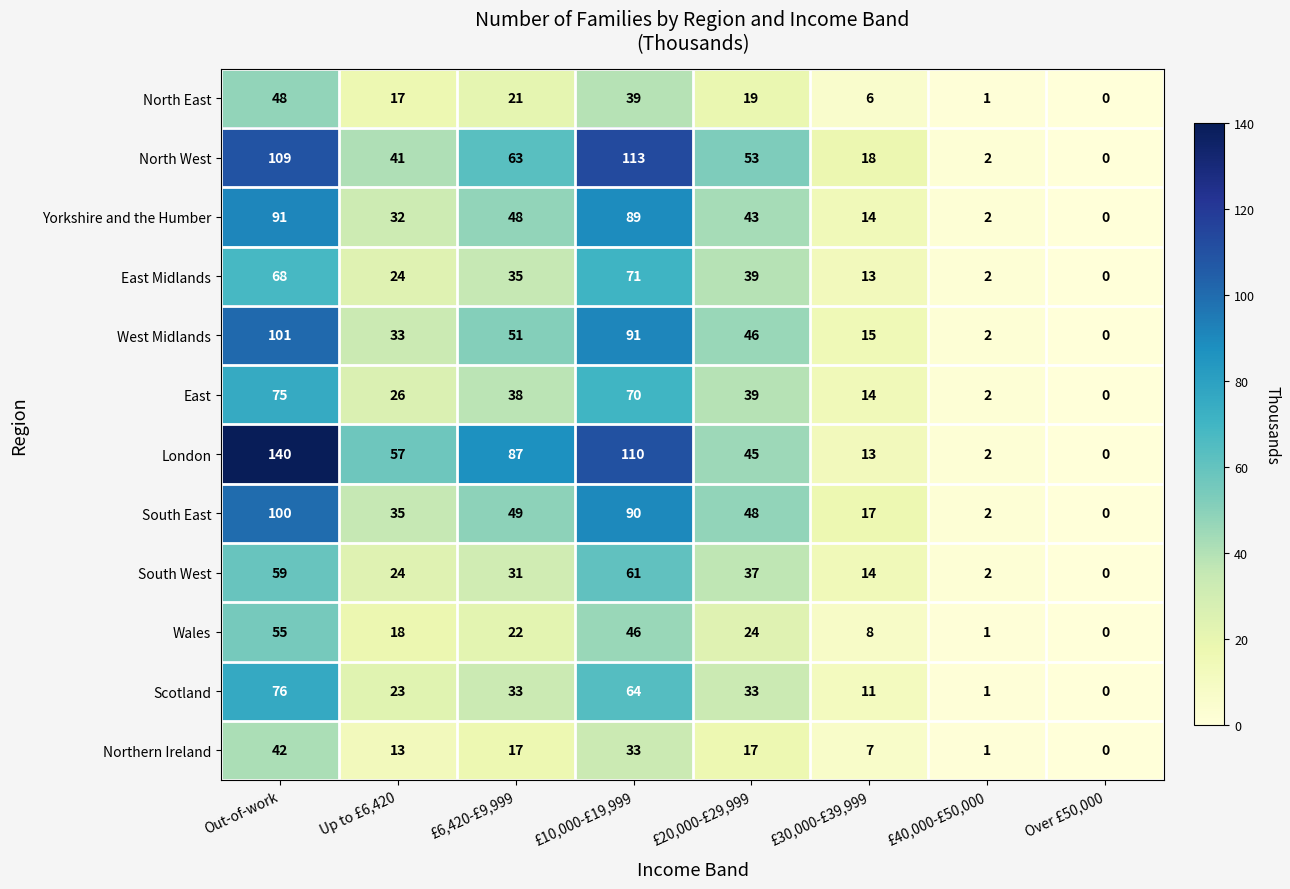

What is the sum of all Scotland values?

241